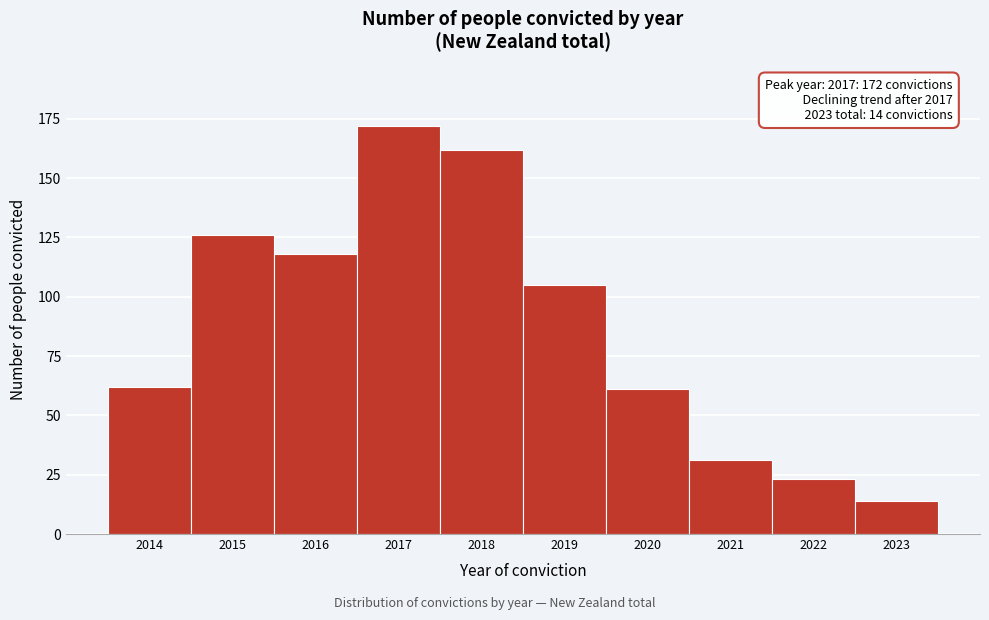

Reading left to right, extract all data points from this chart.

62	126	118	172	162	105	61	31	23	14